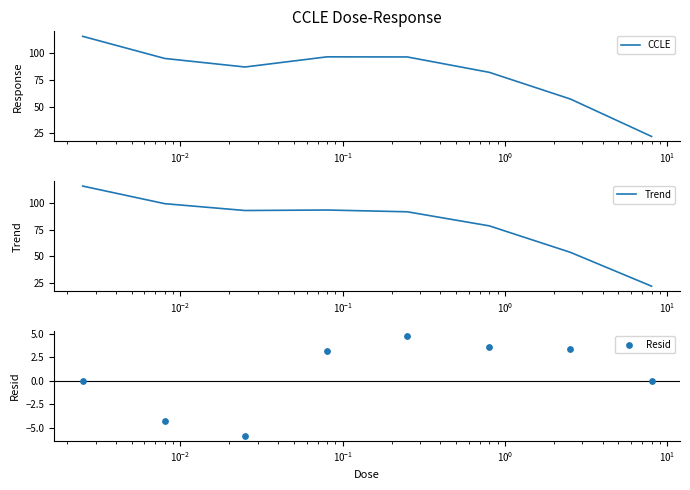

Which series contains the lowest Y value?

Resid